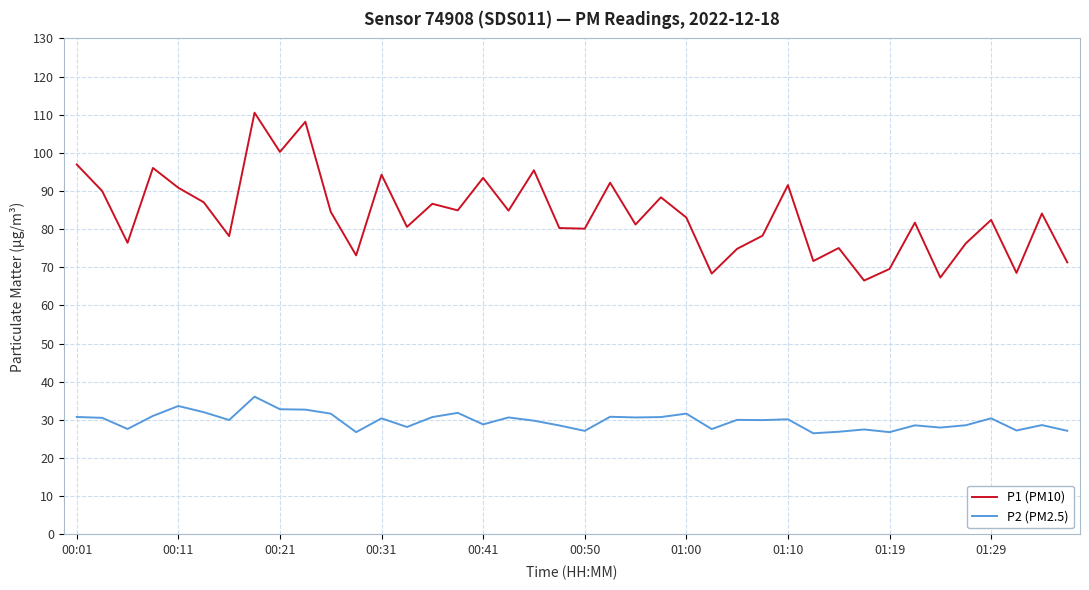

True or false: P1 (PM10) has more than 2 interior local peaks.

True